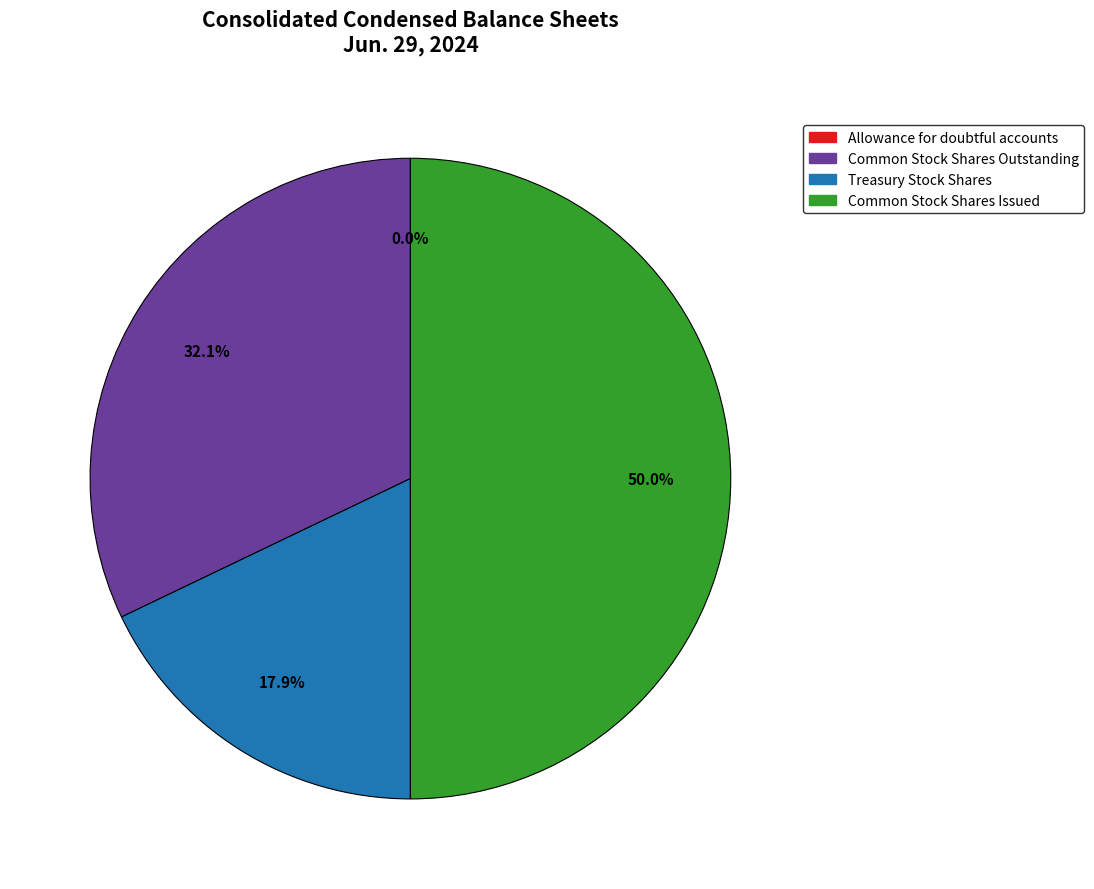

What percentage is NOT represented by Treasury Stock Shares?

82.1%